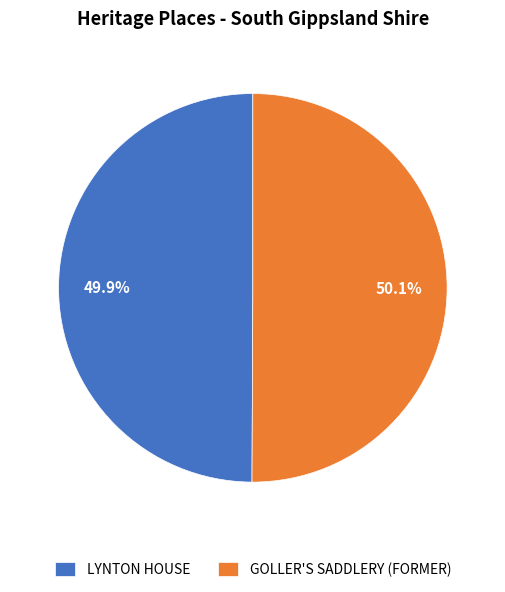

Is it true that LYNTON HOUSE is 50% of the pie?

True